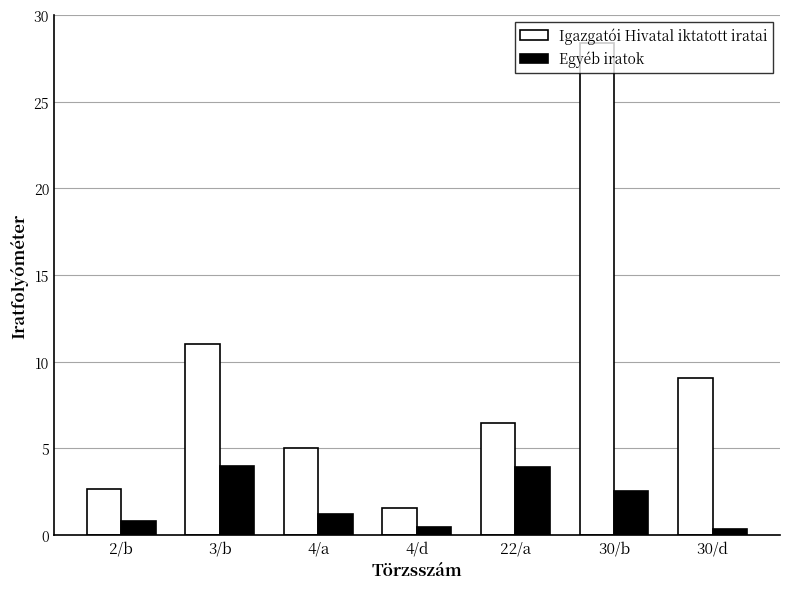

What is the label of the 1st bar from the right?

30/d